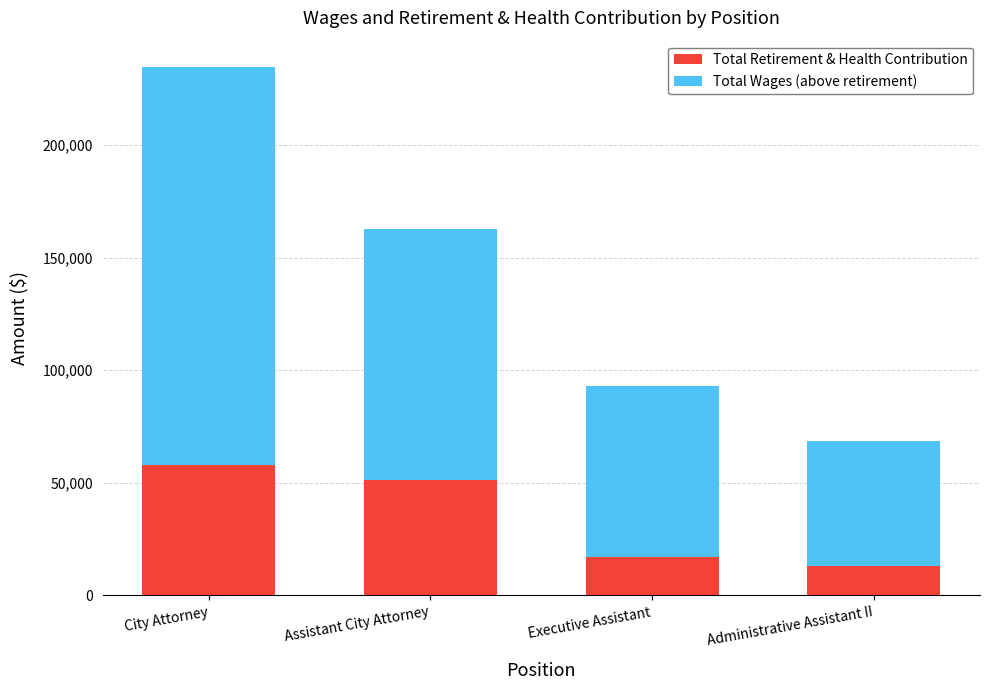

Reading left to right, list the values for the Total Retirement & Health Contribution series.

57955	51480	16980	12885